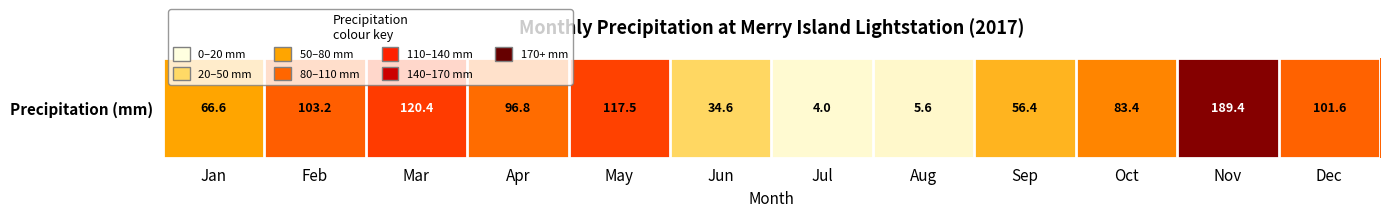

What is the difference between the second highest and second lowest values?

114.8